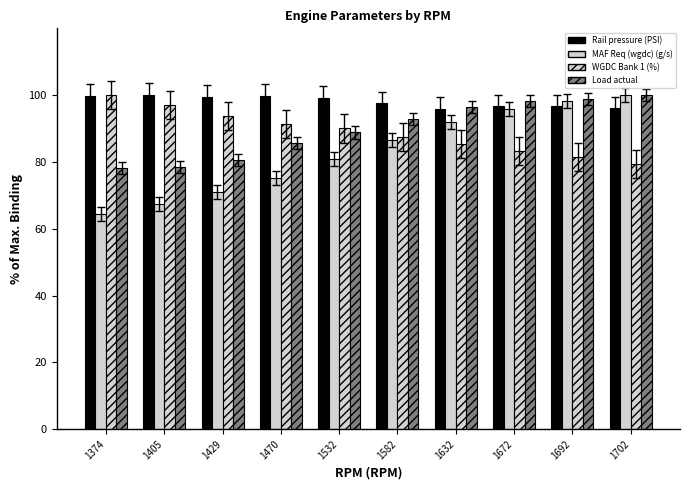

The value of MAF Req (wgdc) (g/s) at 1532 is 80.9. True or false?

True